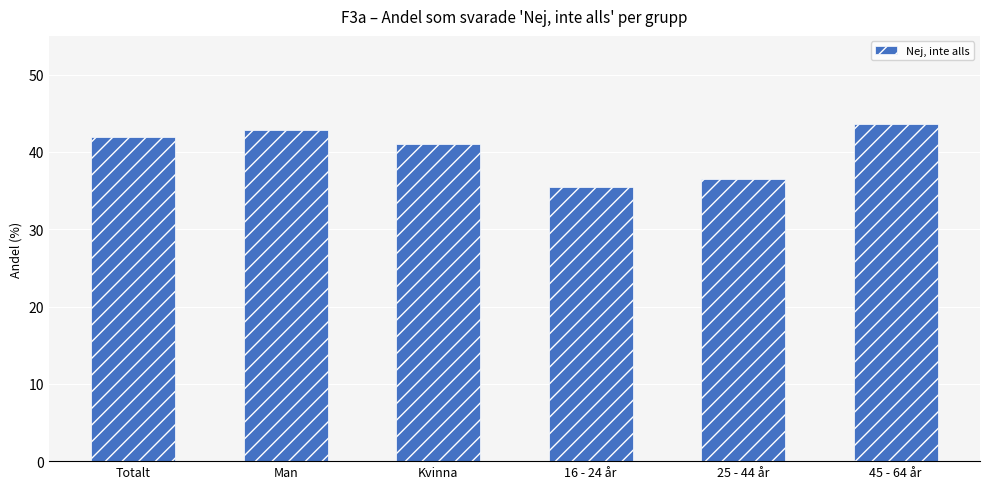

What is the average value?

40.2